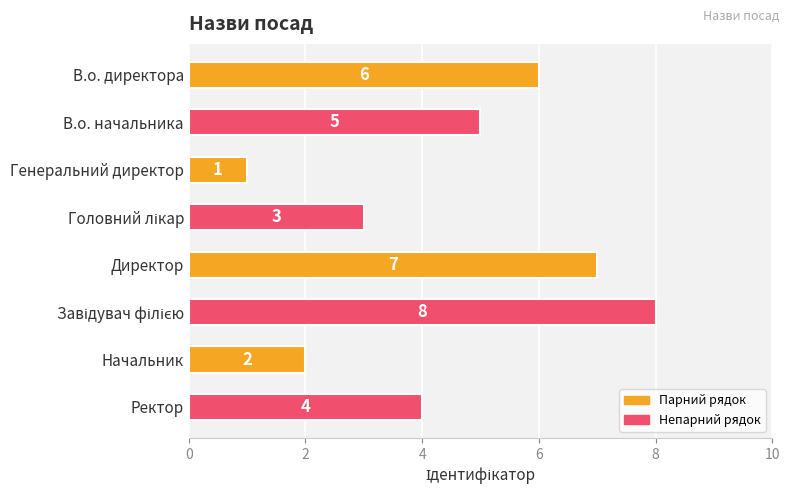

Is it true that the value at Генеральний директор is 0?

False